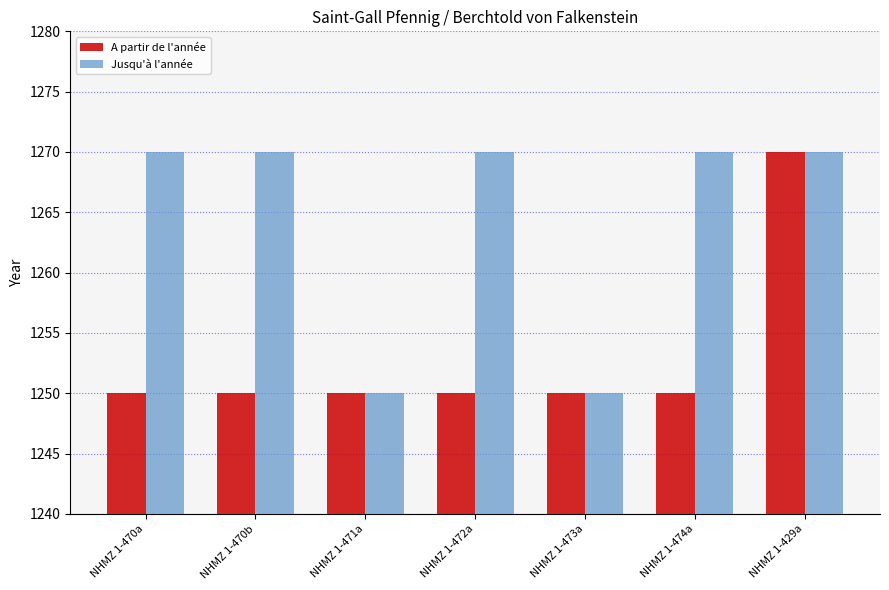

Rank the series by their average value, from highest to lowest.

Jusqu'à l'année, A partir de l'année